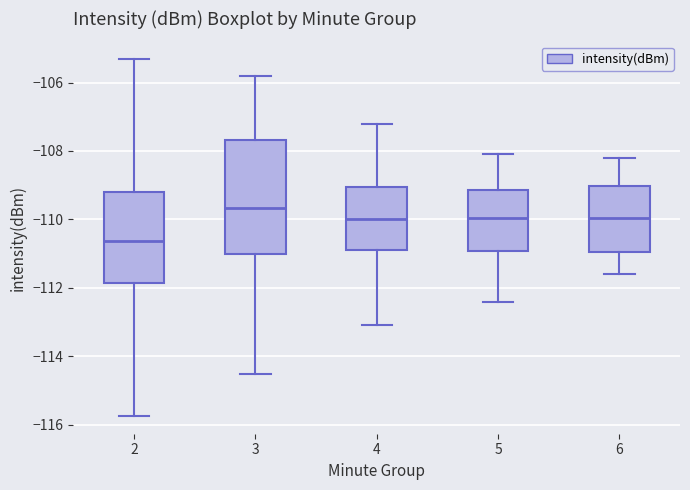

Where does the upper whisker of the box at x = 2 end on the y-axis? The values are not printed on the chart, so give them approximately, as read against the axis.

-105.4